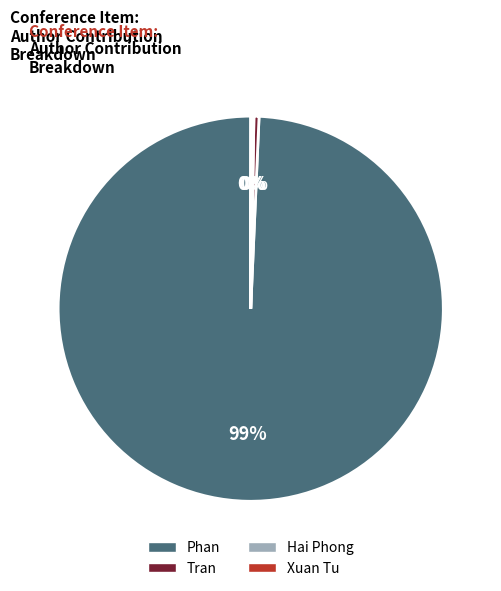

Is Phan the majority of the pie?

Yes